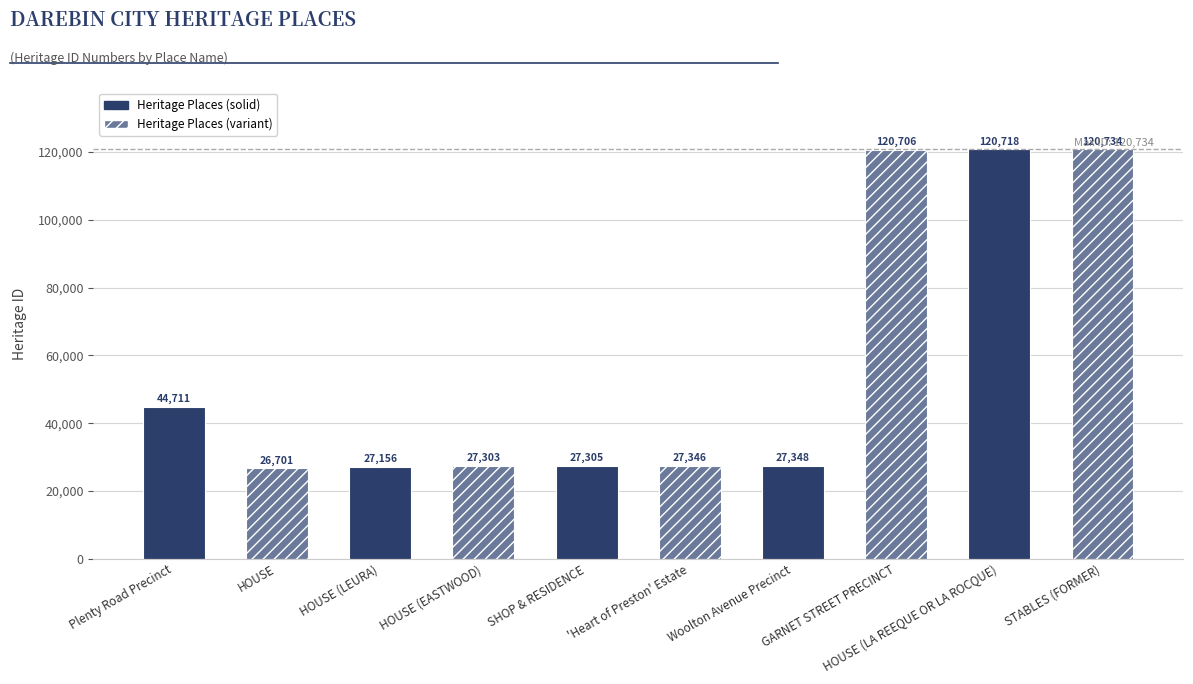

What is the maximum value shown in the chart?

120734